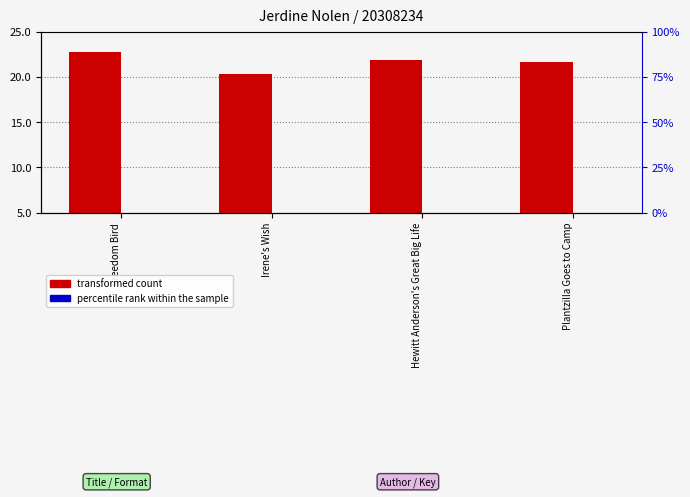

Between Freedom Bird and Plantzilla Goes to Camp, which is larger?

Freedom Bird